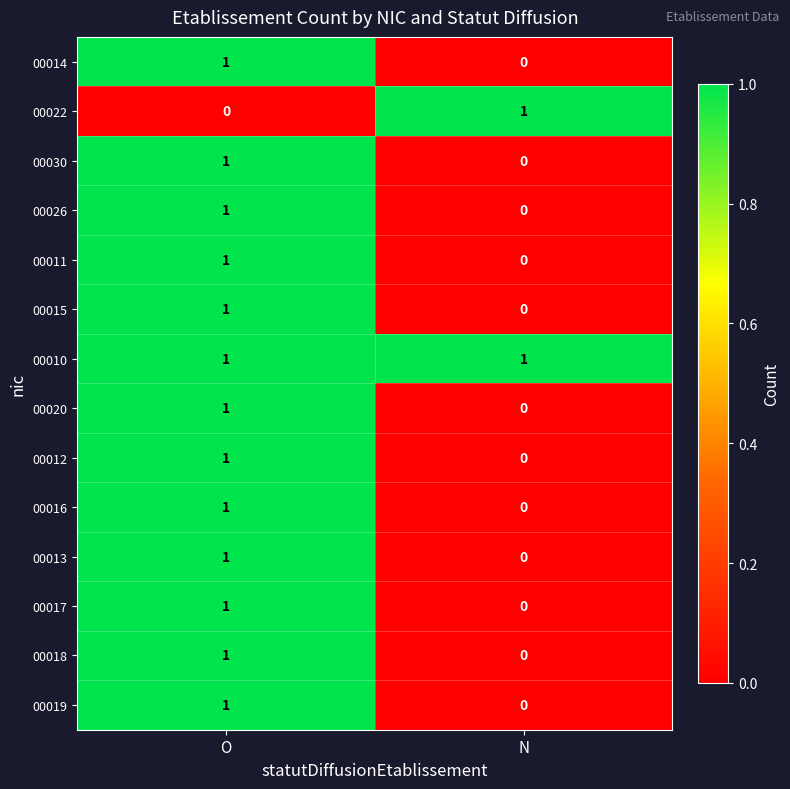

Reading left to right, extract all data points from this chart.

00014: 1	0
00022: 0	1
00030: 1	0
00026: 1	0
00011: 1	0
00015: 1	0
00010: 1	1
00020: 1	0
00012: 1	0
00016: 1	0
00013: 1	0
00017: 1	0
00018: 1	0
00019: 1	0